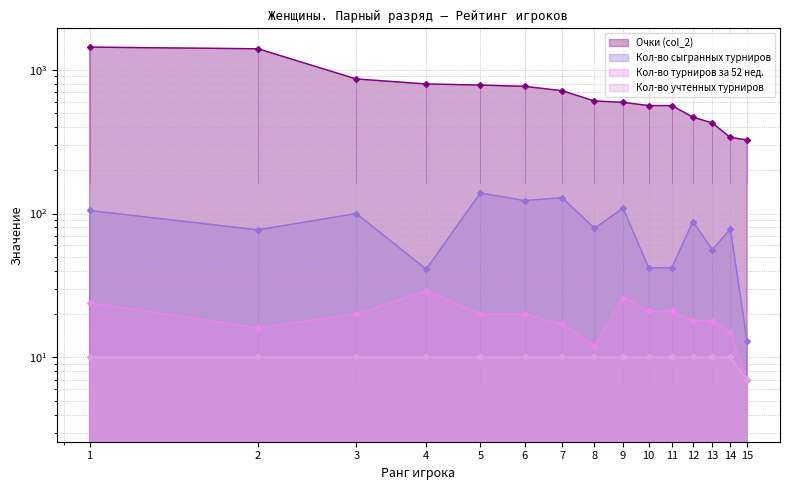

Which category has the lowest value in the Кол-во учтенных турниров series?

15